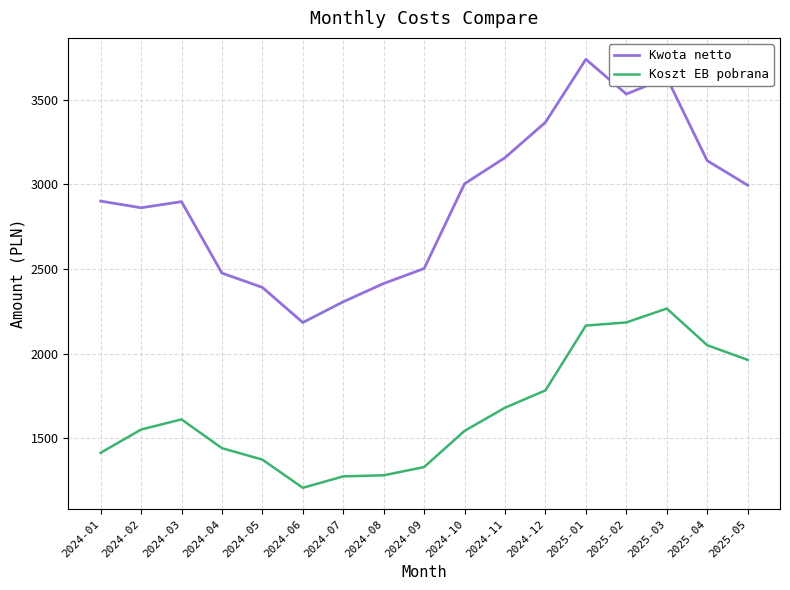

Rank the series by their maximum value, from highest to lowest.

Kwota netto, Koszt EB pobrana